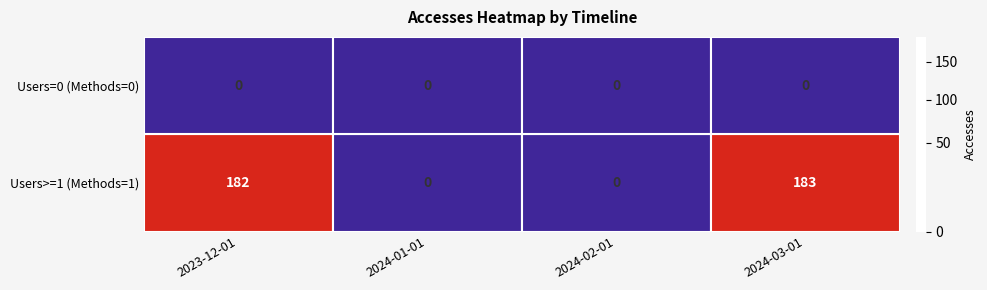

How many data points does each series have?

4